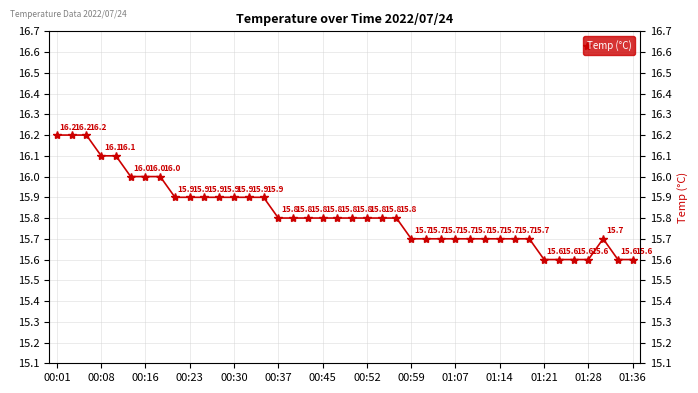

Is it true that the value at 00:59 is 8.8?

False